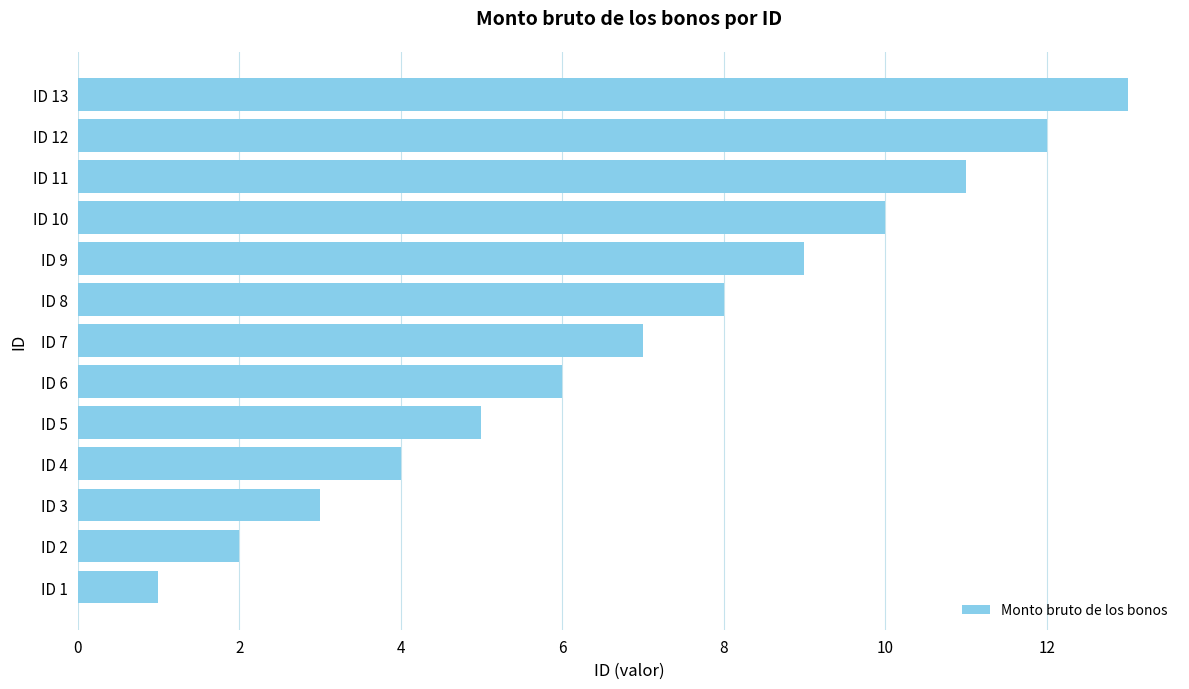

At which category does the chart reach its peak across all series?

ID 13